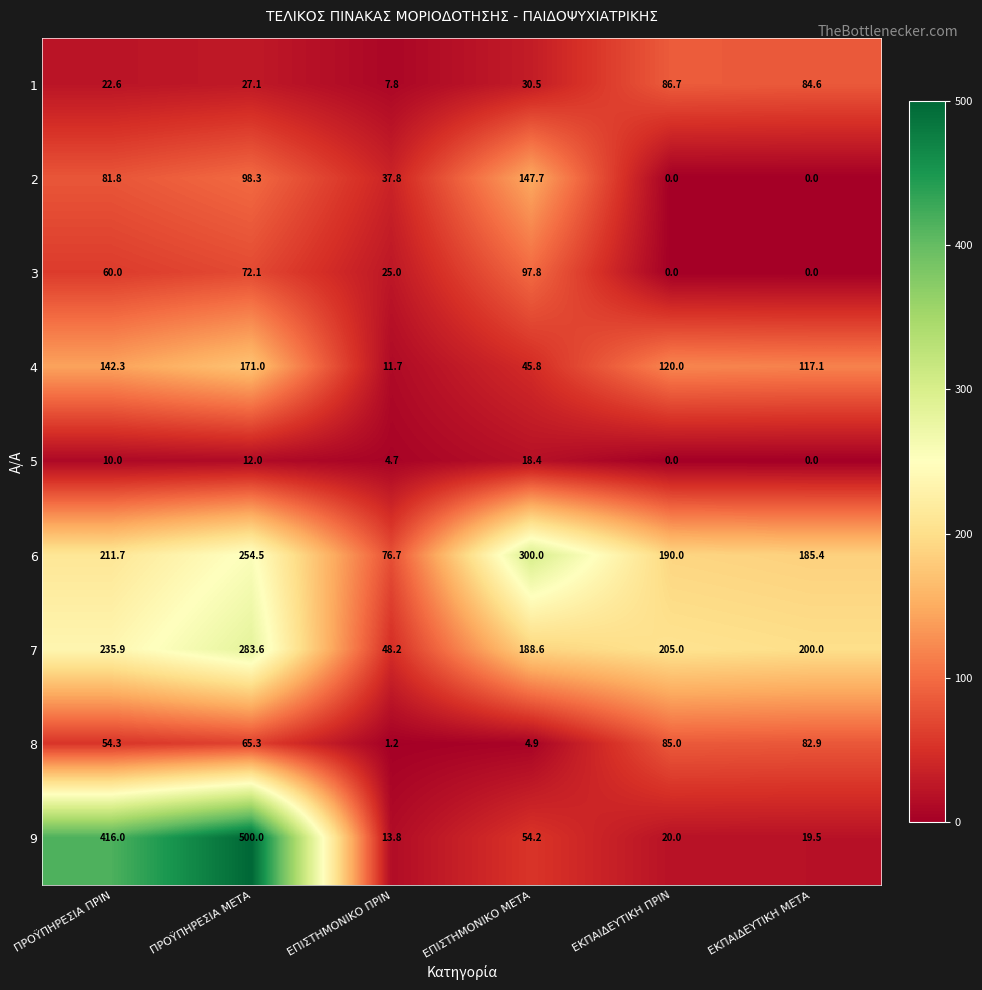

What is the spread (max minus min) of values at ΕΚΠΑΙΔΕΥΤΙΚΗ ΠΡΙΝ?

205.0